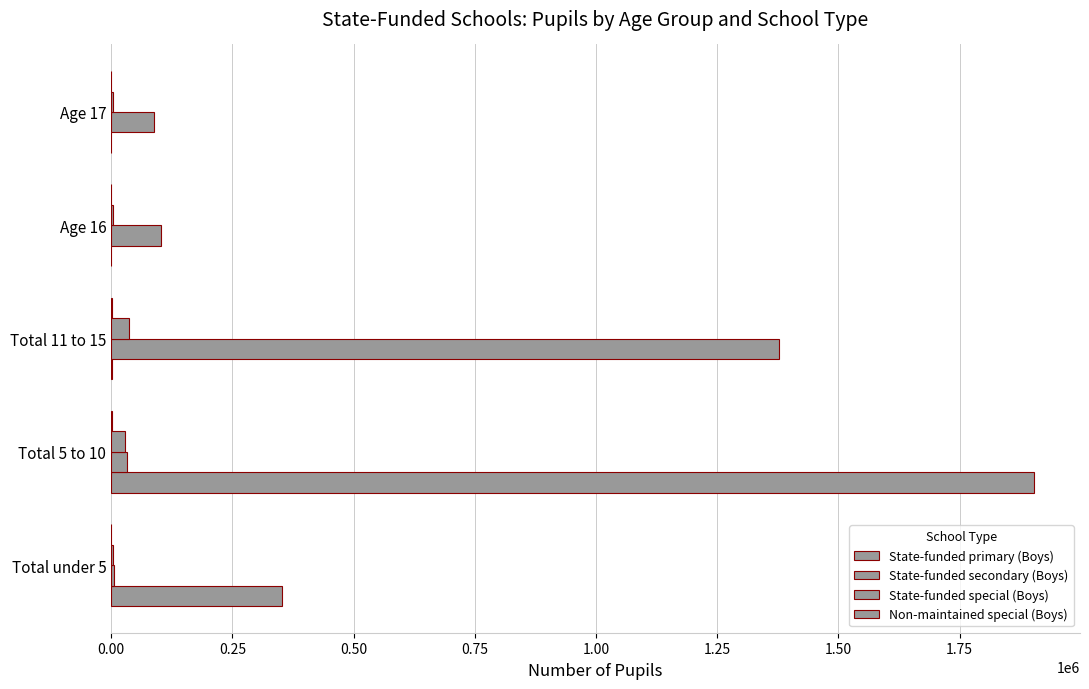

What is the highest value of the Non-maintained special (Boys) series?

1353